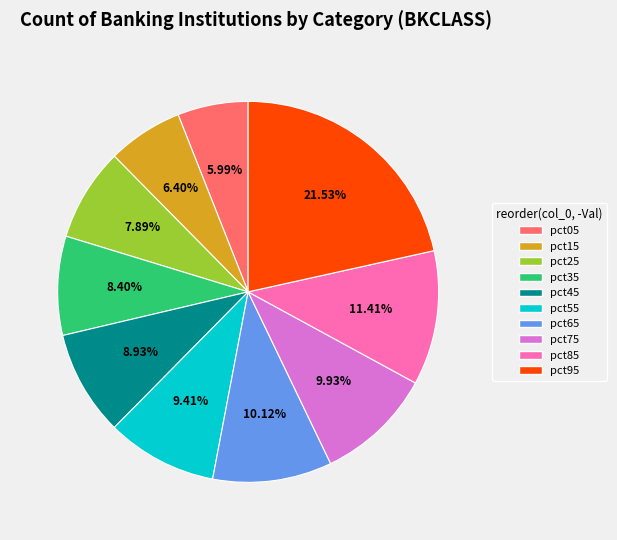

Between pct25 and pct75, which is larger?

pct75